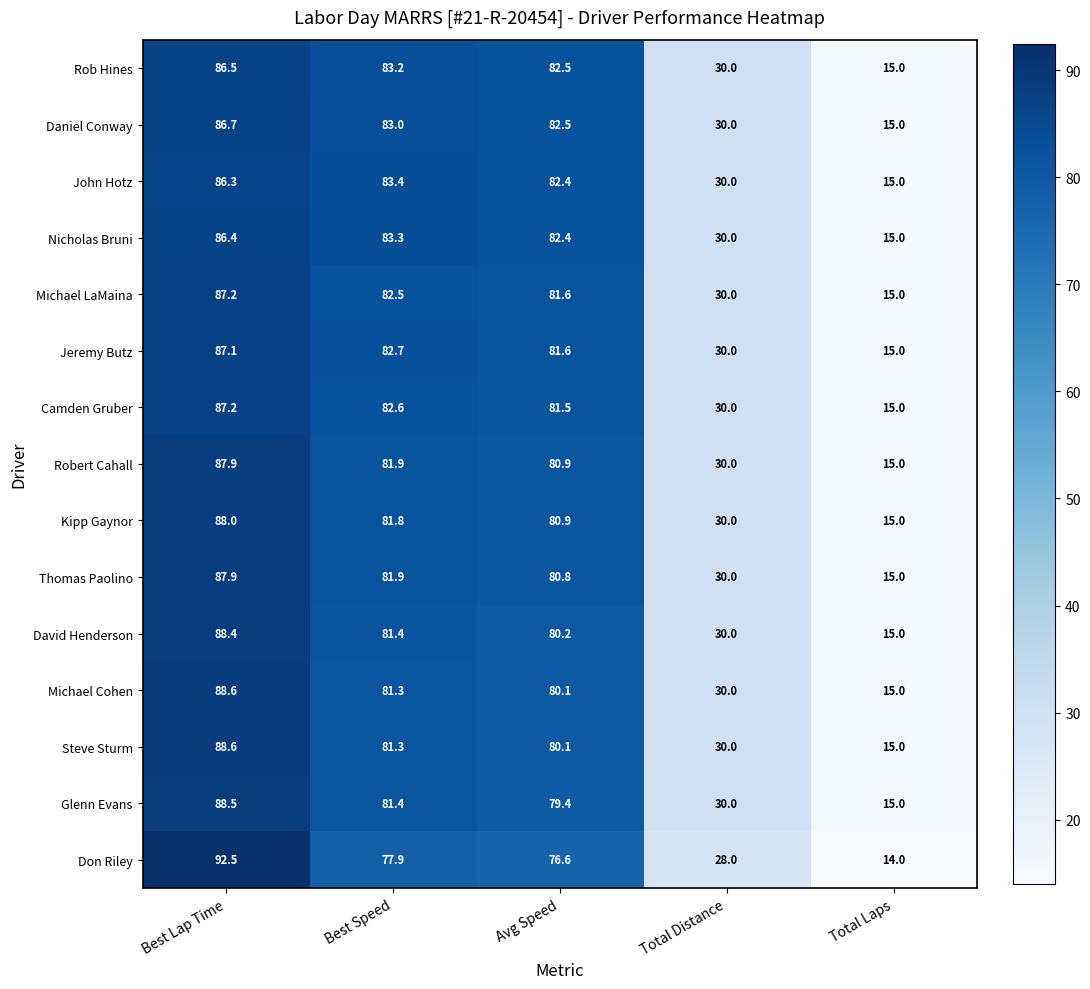

What is the spread (max minus min) of values at Avg Speed?

5.9